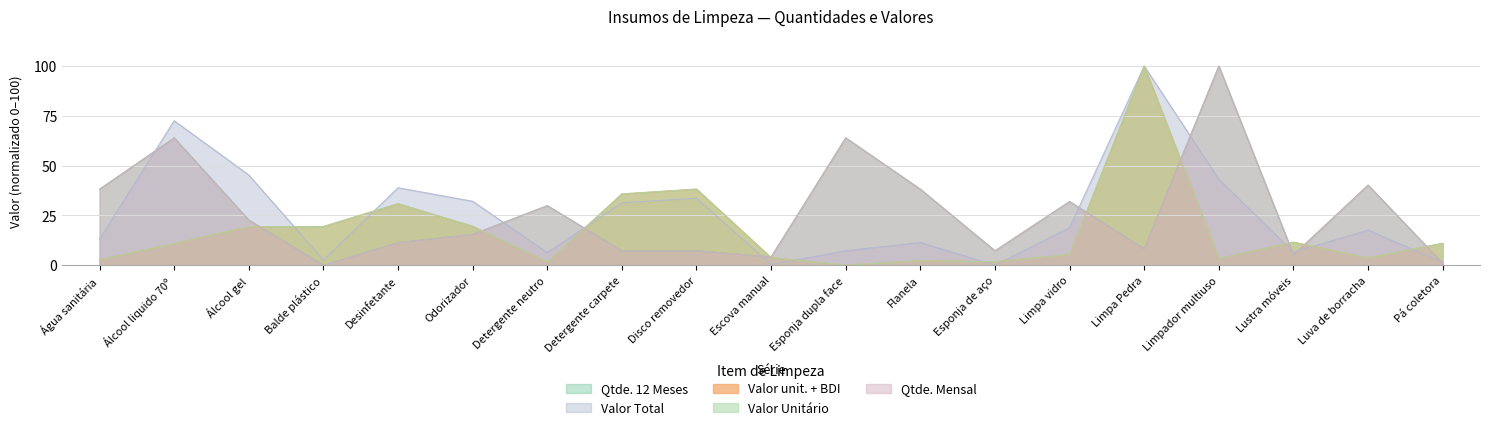

Which series has the widest spread of values?

Qtde. 12 Meses